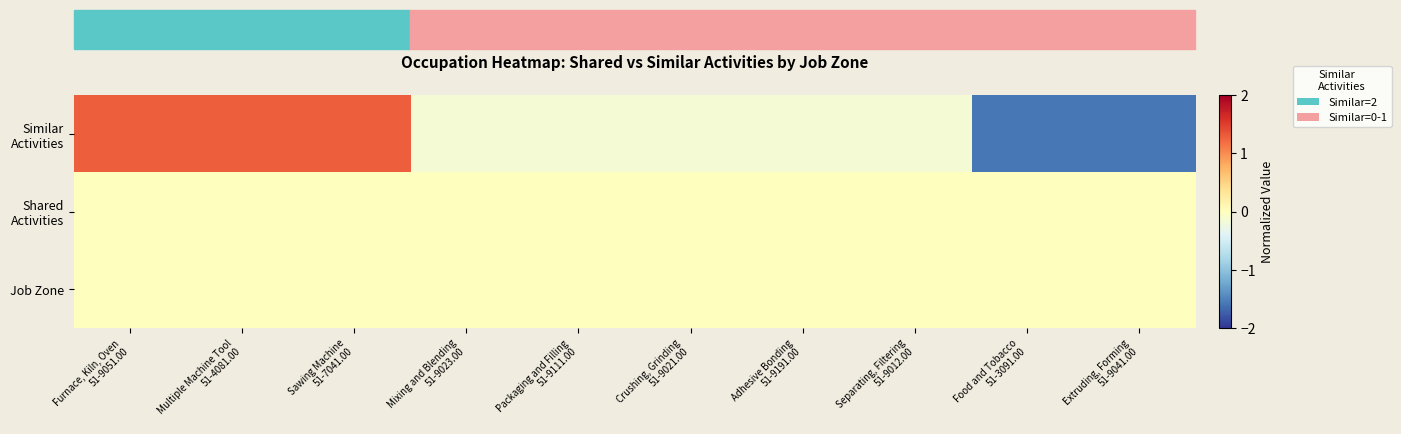

Which has a higher value, Separating, Filtering
51-9012.00 or Sawing Machine
51-7041.00?

Sawing Machine
51-7041.00